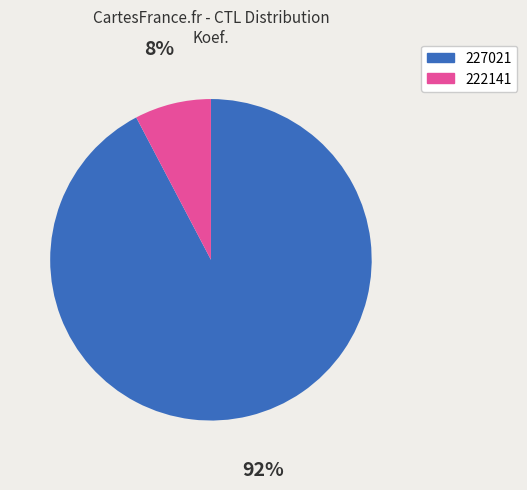

To the nearest percent, what percentage of the pie is 227021?

92%